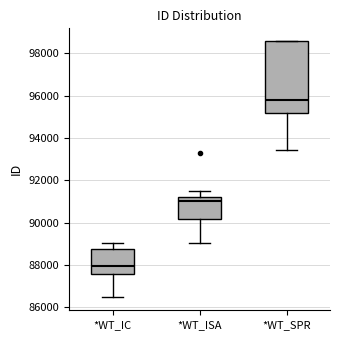

Reading left to right, read every box against the y-axis: the position of its median line, the range the box covers, and the ends of its whiskers. The values are not printed on the chart, so give them approximately, as read against the axis.

*WT_IC: median 88000, box 87600 to 88800, whiskers 86400 to 89000
*WT_ISA: median 91000, box 90200 to 91200, whiskers 89000 to 91400
*WT_SPR: median 95800, box 95200 to 98600, whiskers 93400 to 98600